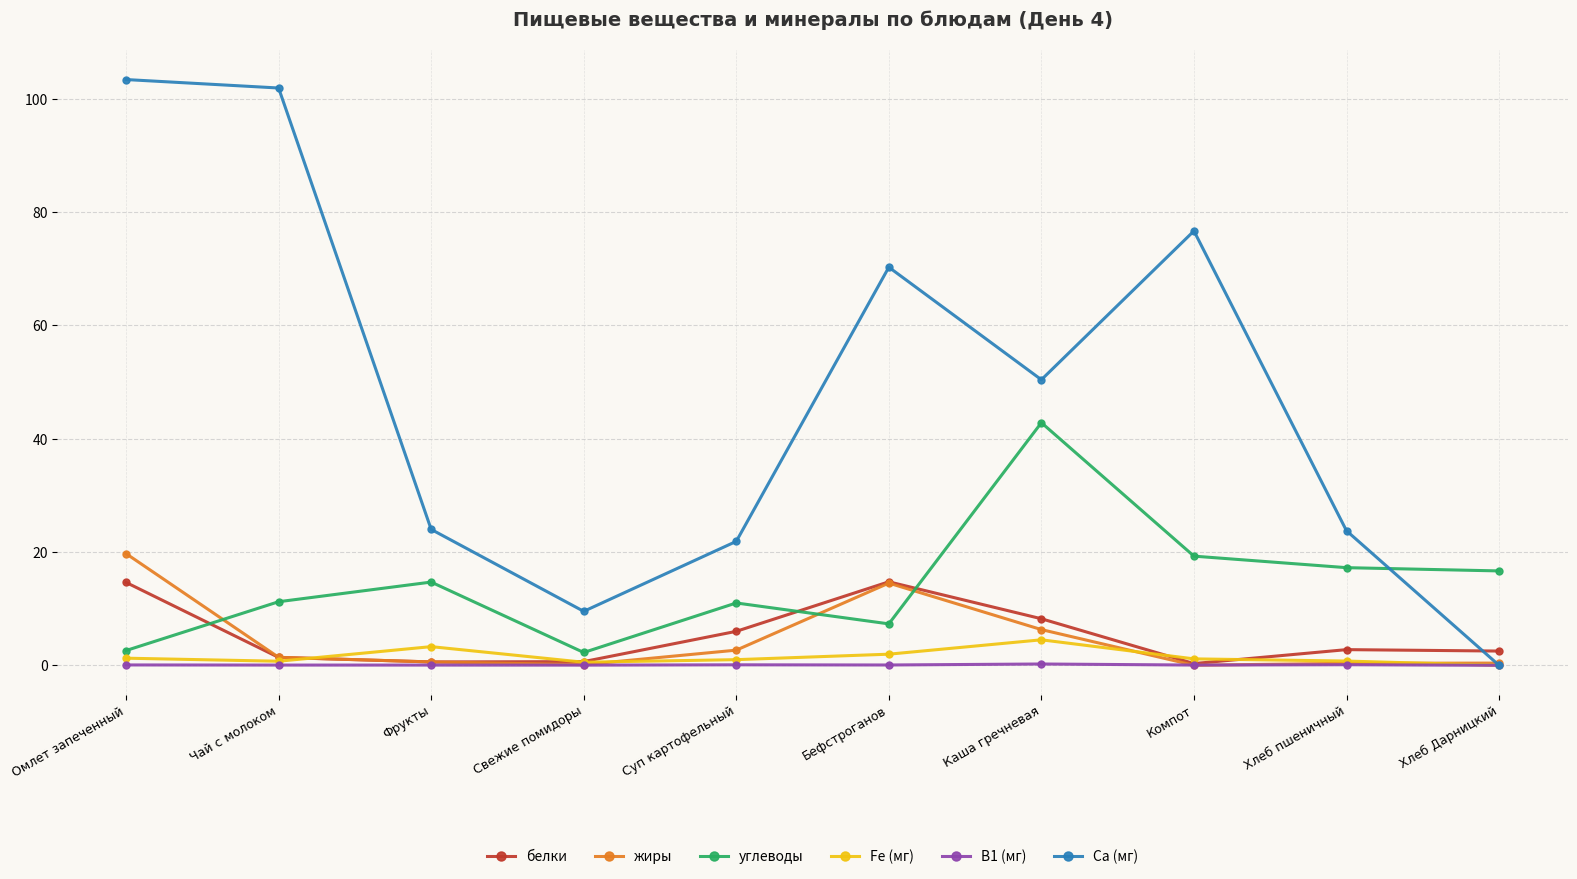

Which series has the widest spread of values?

Са (мг)